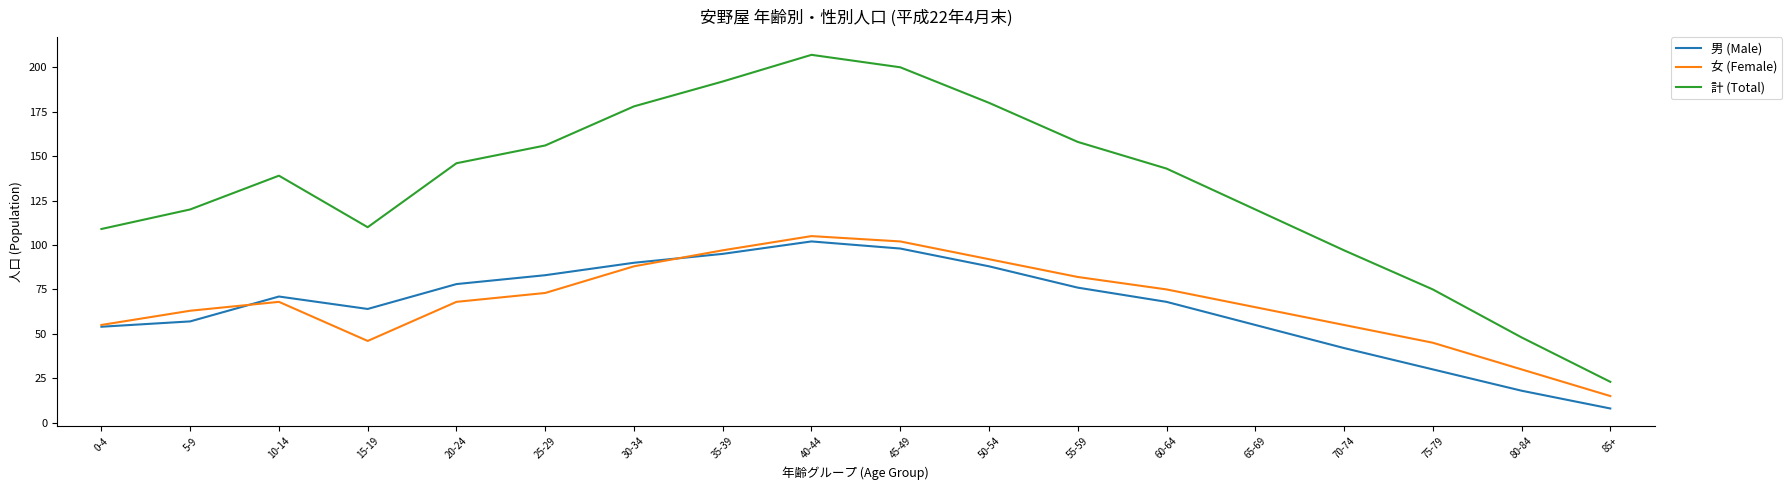

Rank the series at 80-84 from lowest to highest value.

男 (Male), 女 (Female), 計 (Total)